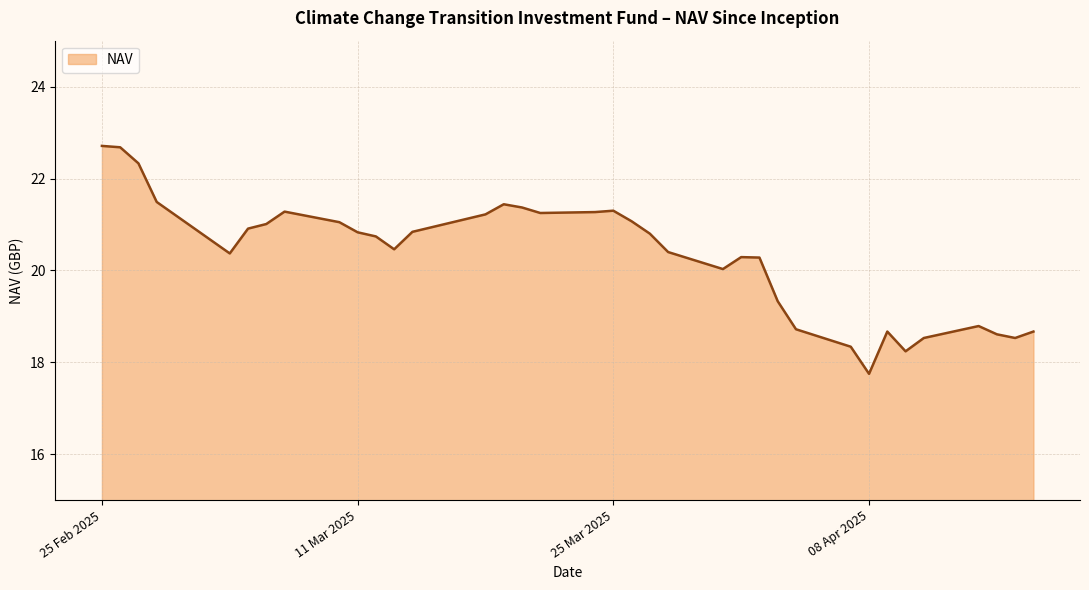

What is the maximum value shown in the chart?

22.7